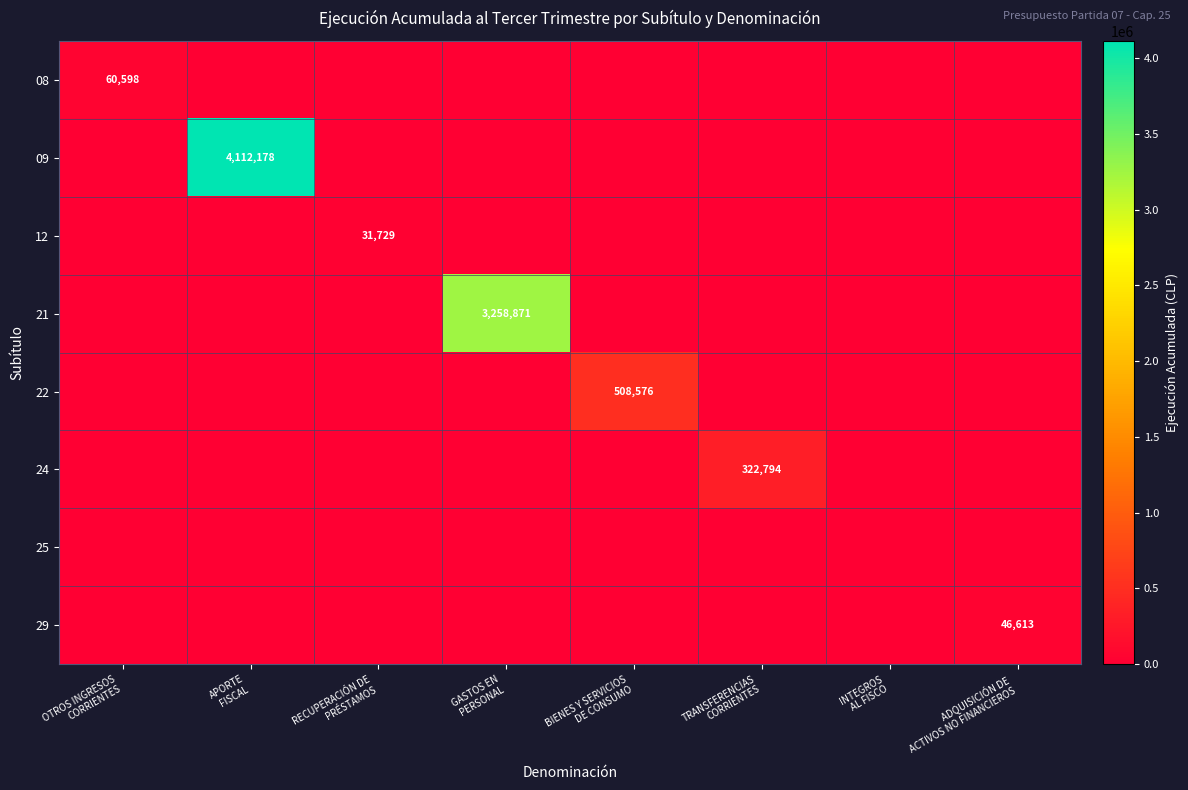

The value of 29 at RECUPERACIÓN DE PRÉSTAMOS is 22499. True or false?

False